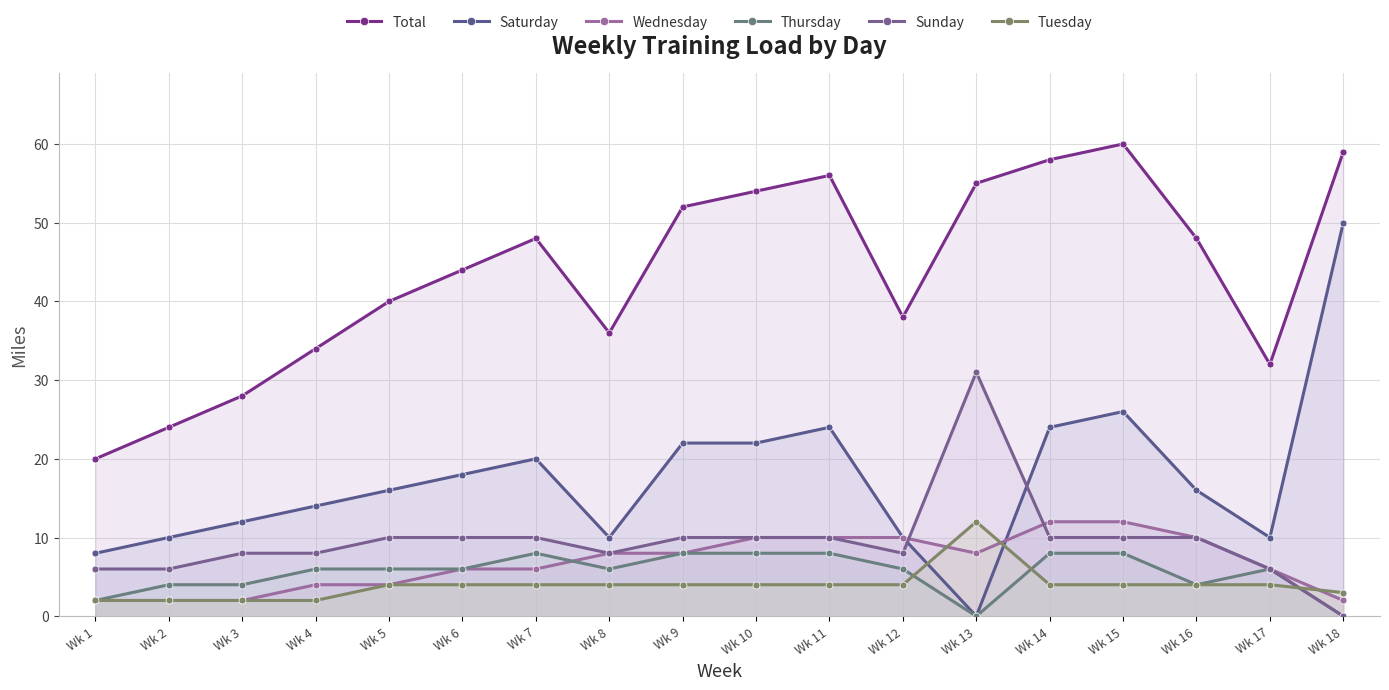

What is the difference between the second highest and second lowest values in the Total series?

35